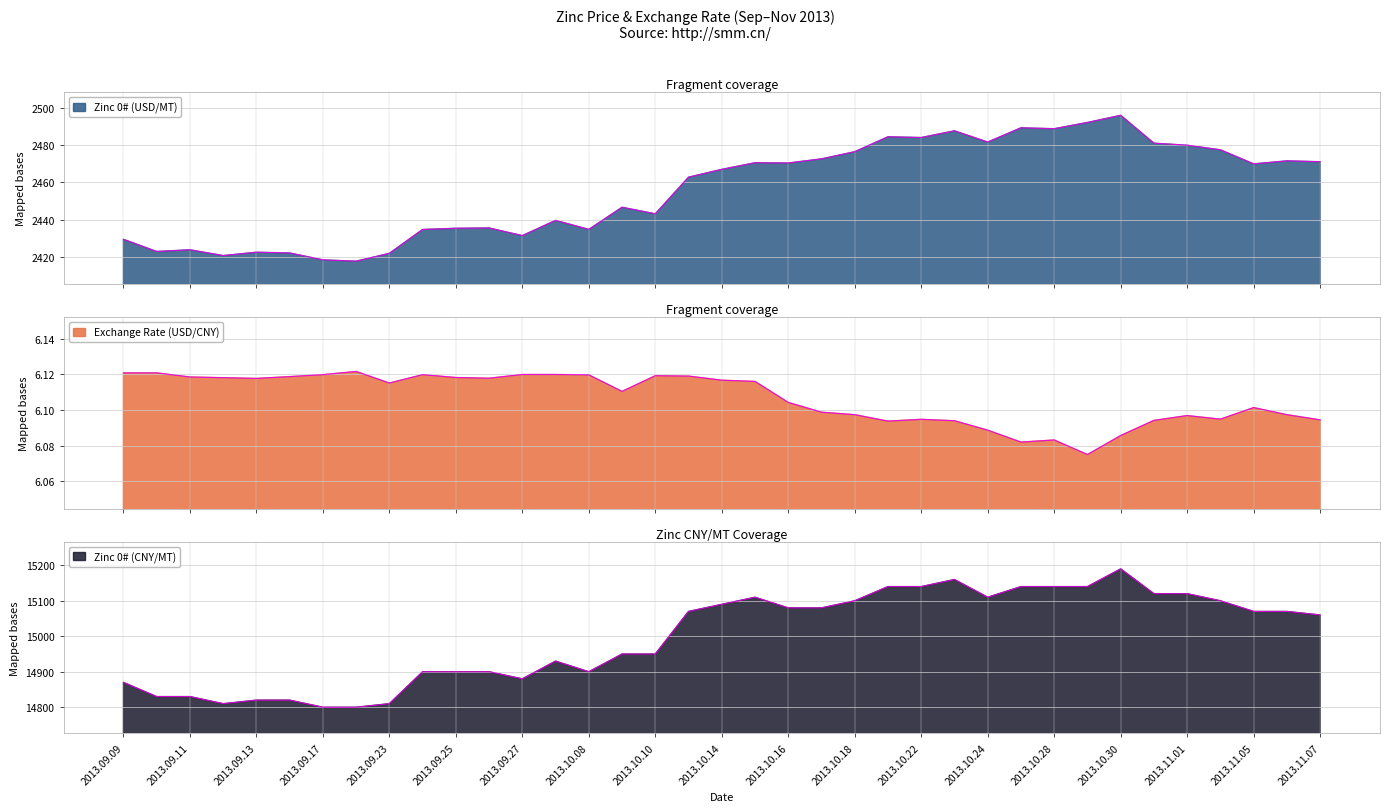

How many values in the Zinc 0# (CNY/MT) series exceed 15070?

16